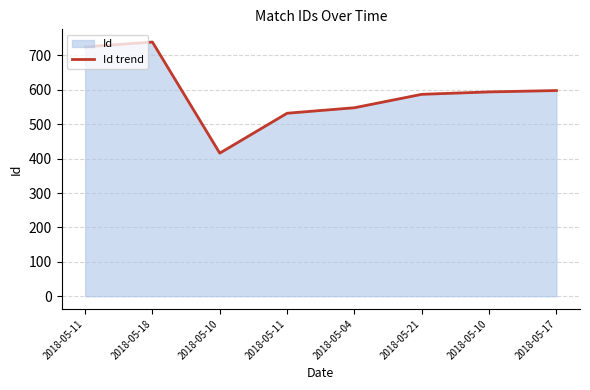

Reading left to right, extract all data points from this chart.

725	739	416	532	548	587	594	598